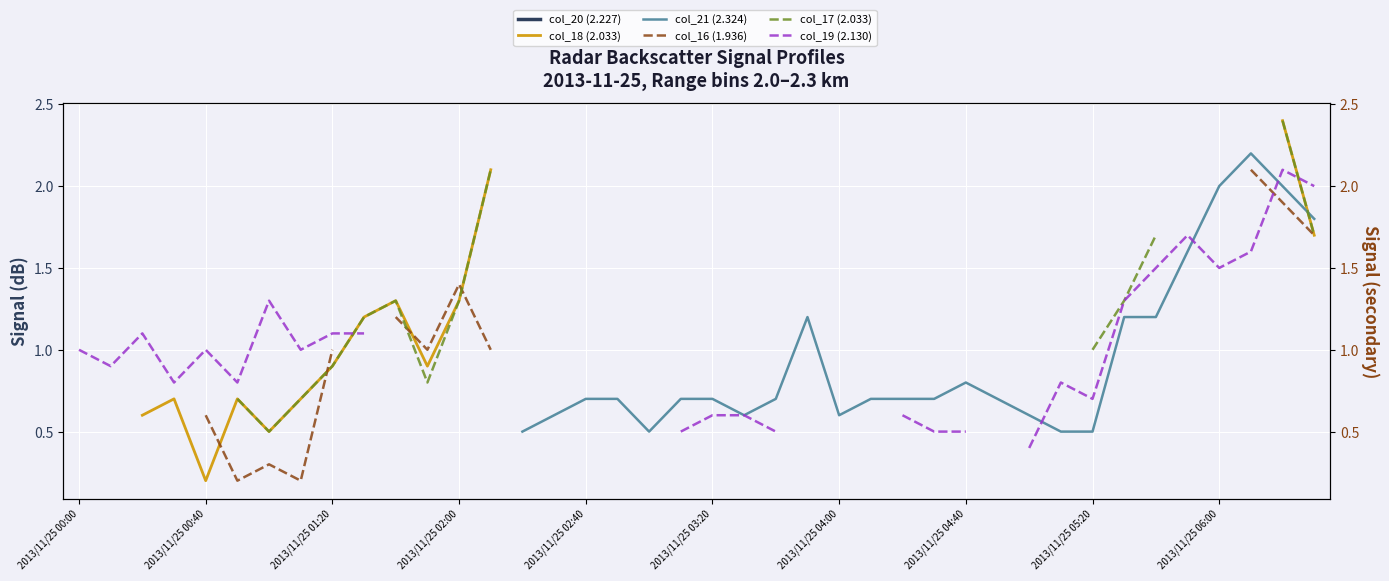

What position from the right is 14?

26